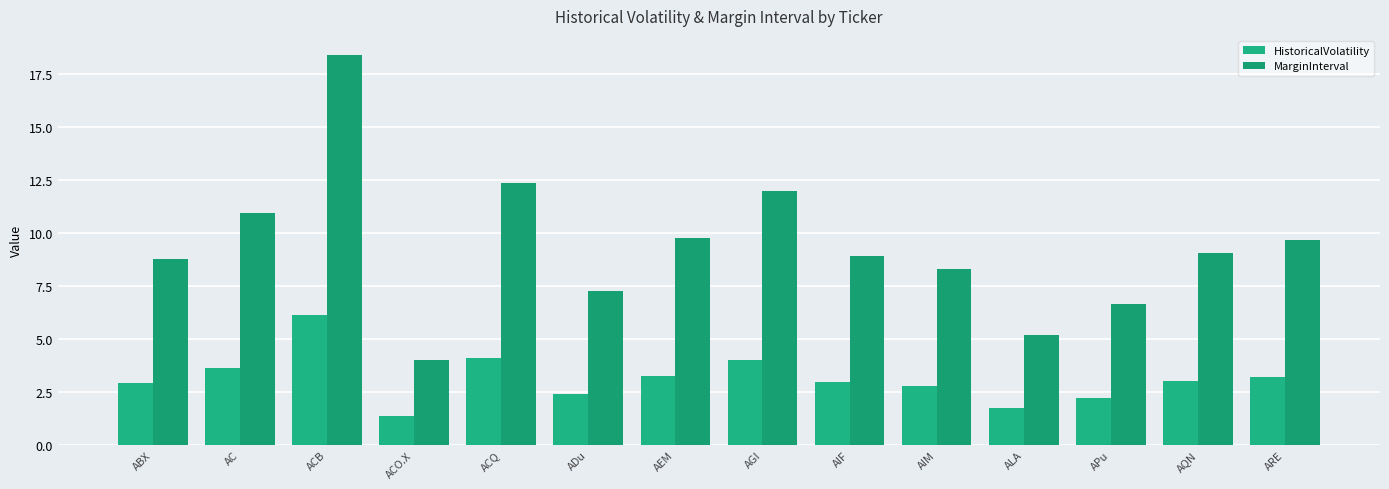

Which series has the largest total across all categories?

MarginInterval